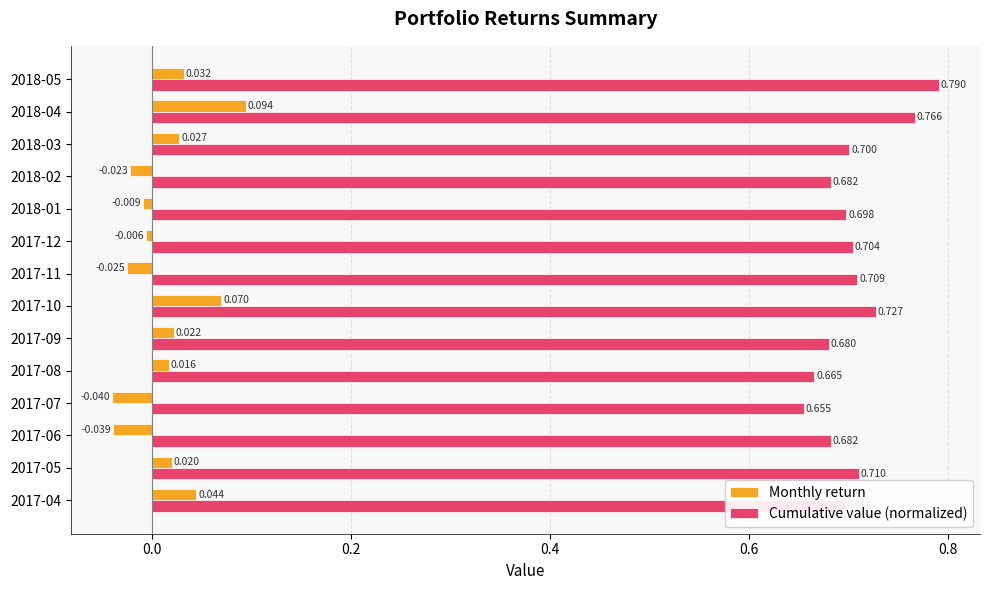

Which series has the largest total across all categories?

Cumulative value (normalized)